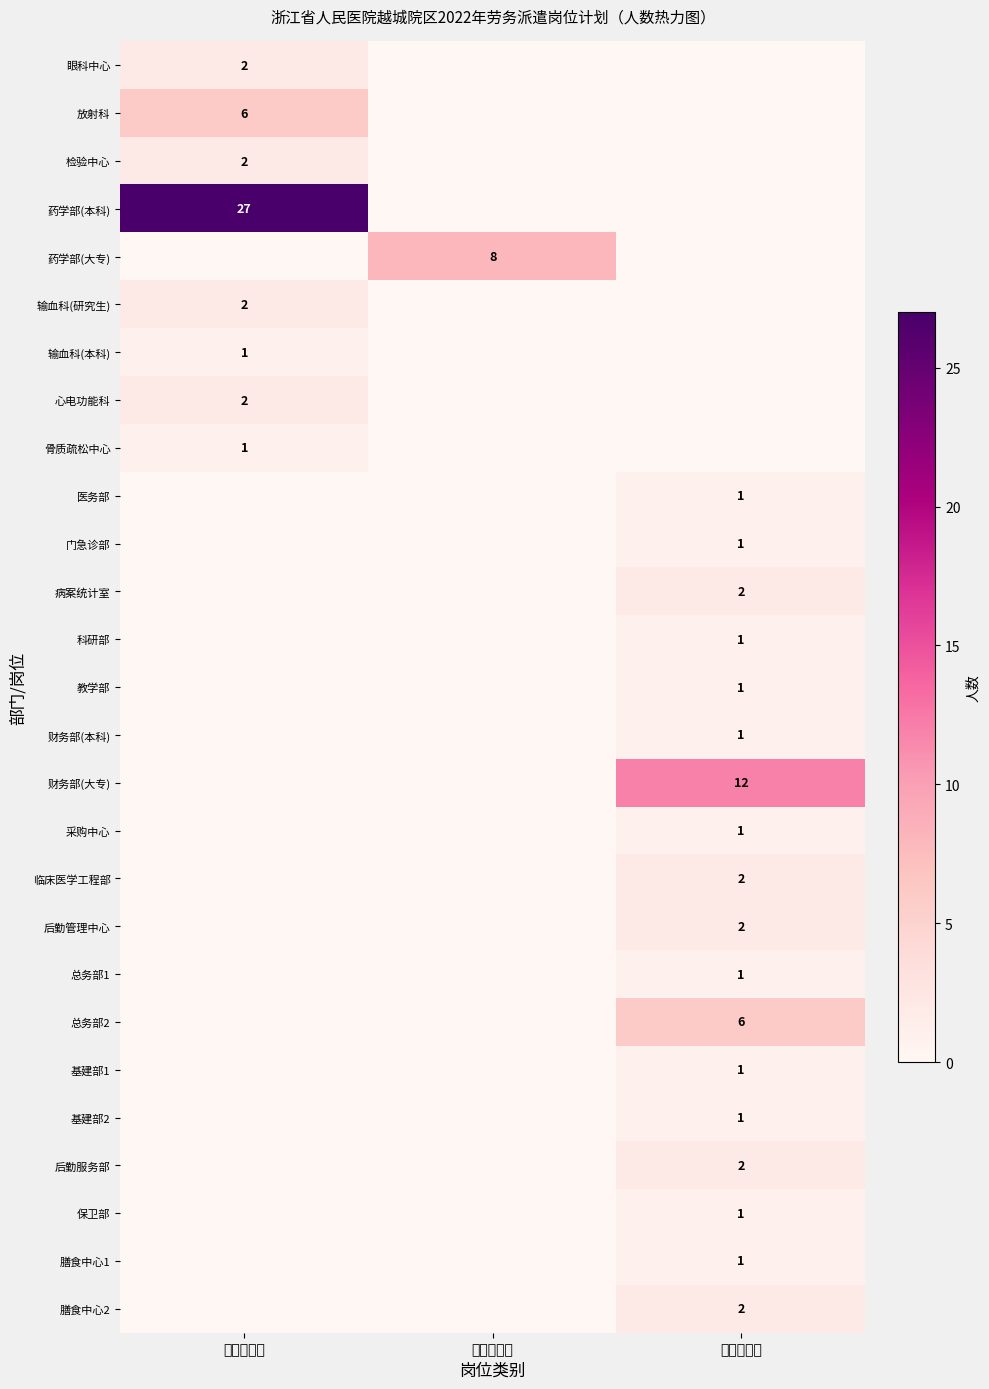

The 检验中心 series shows 1 at 专业技术岗. True or false?

False